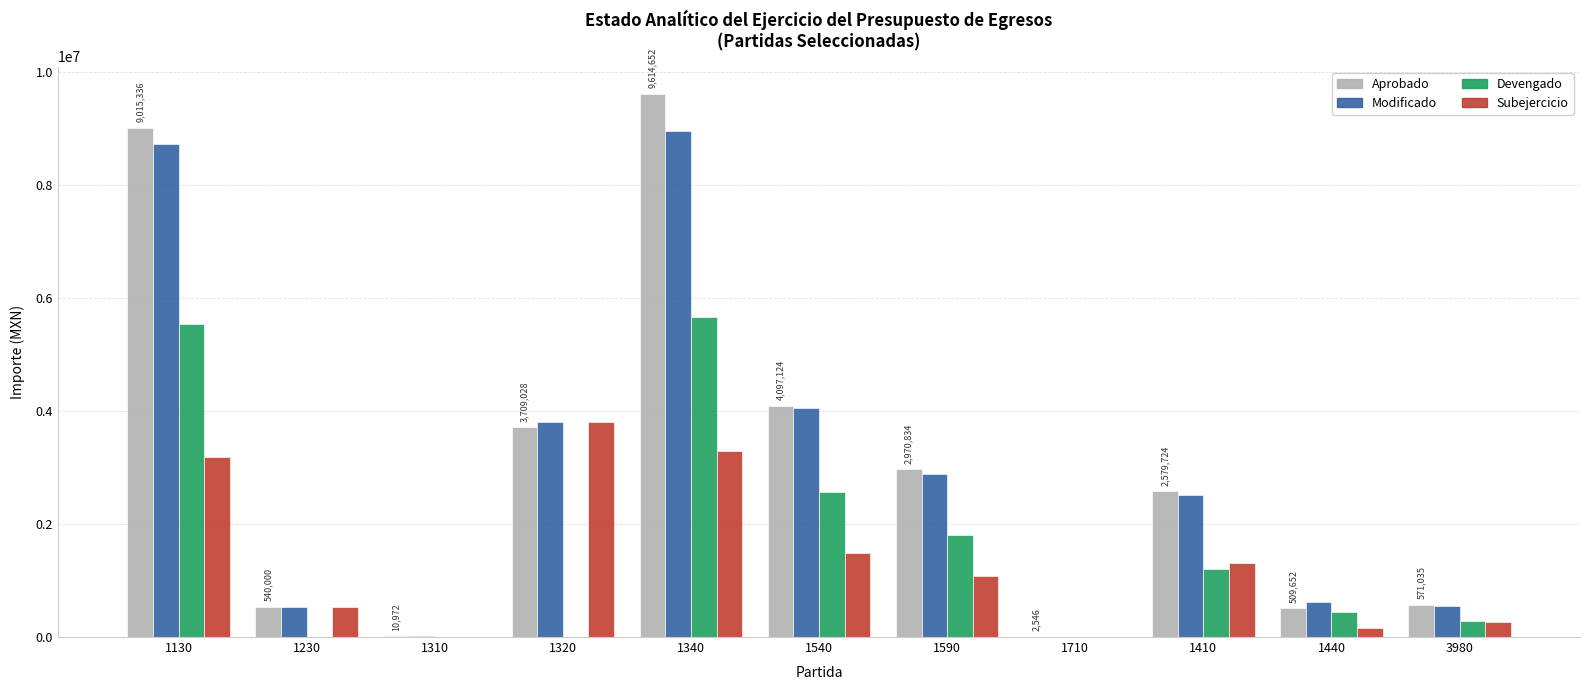

What is the approximate value of Aprobado at 1340?

9614652.0